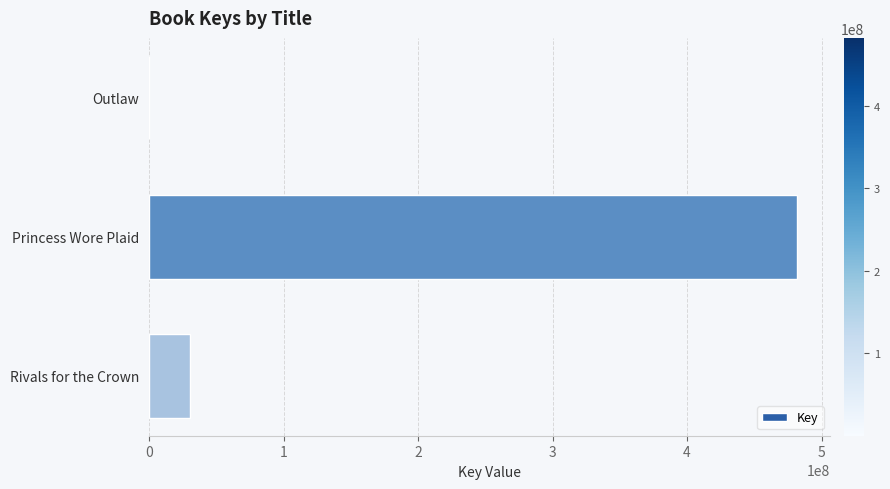

At which category does the chart reach its peak across all series?

Princess Wore Plaid